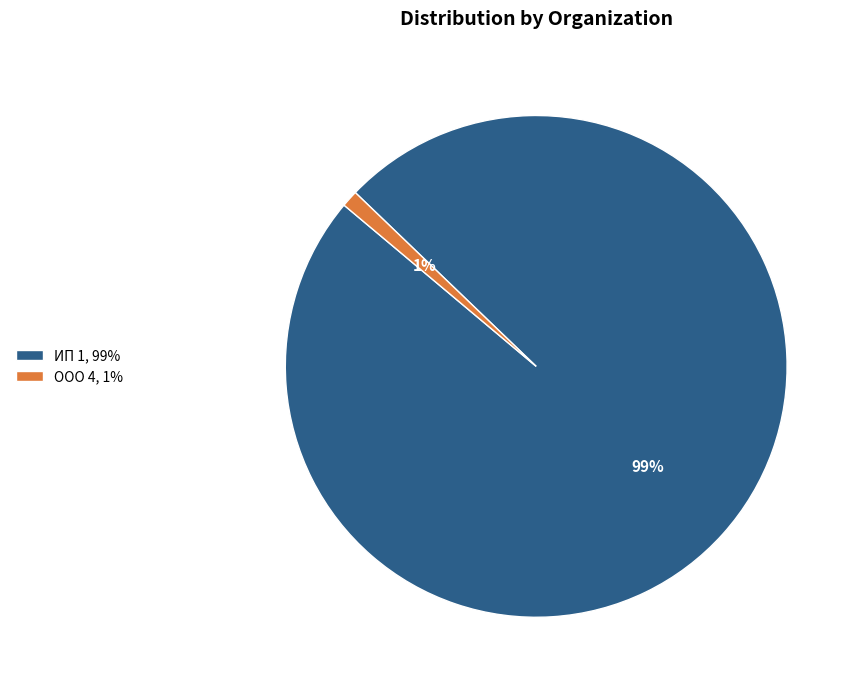

Which has a higher value, ООО 4, 1% or ИП 1, 99%?

ИП 1, 99%